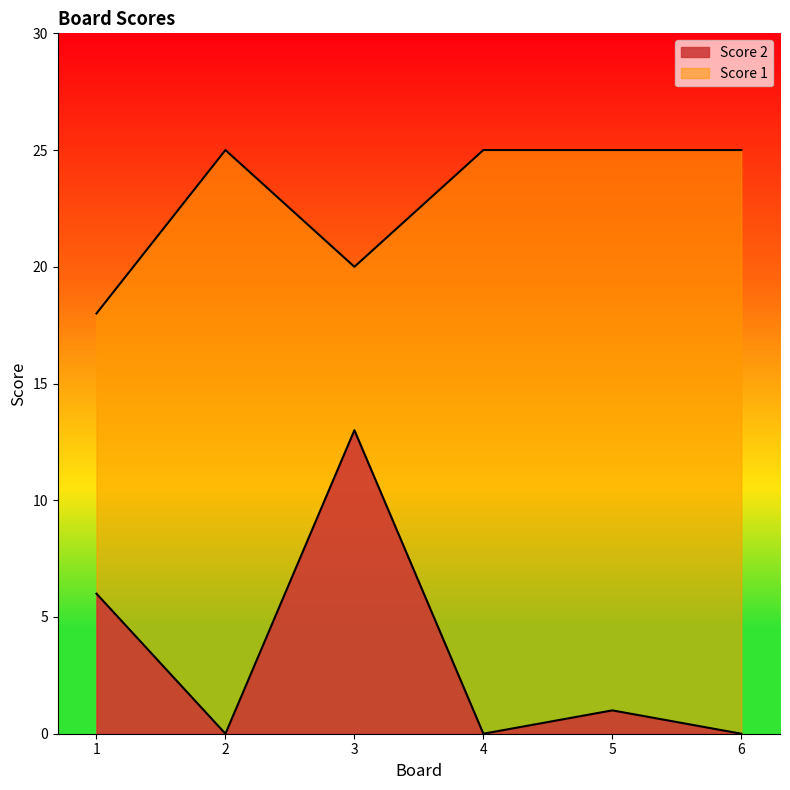

At which category does the chart reach its peak across all series?

2